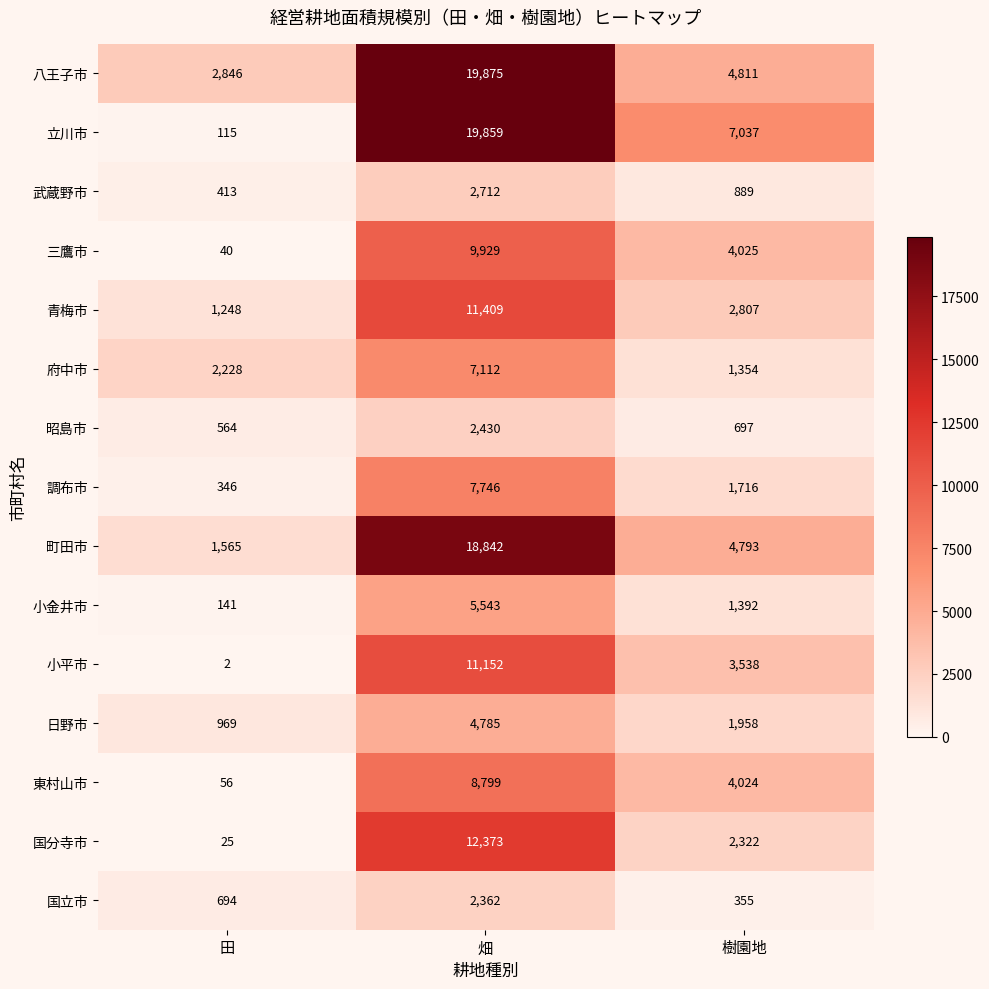

Which series has the widest spread of values?

立川市